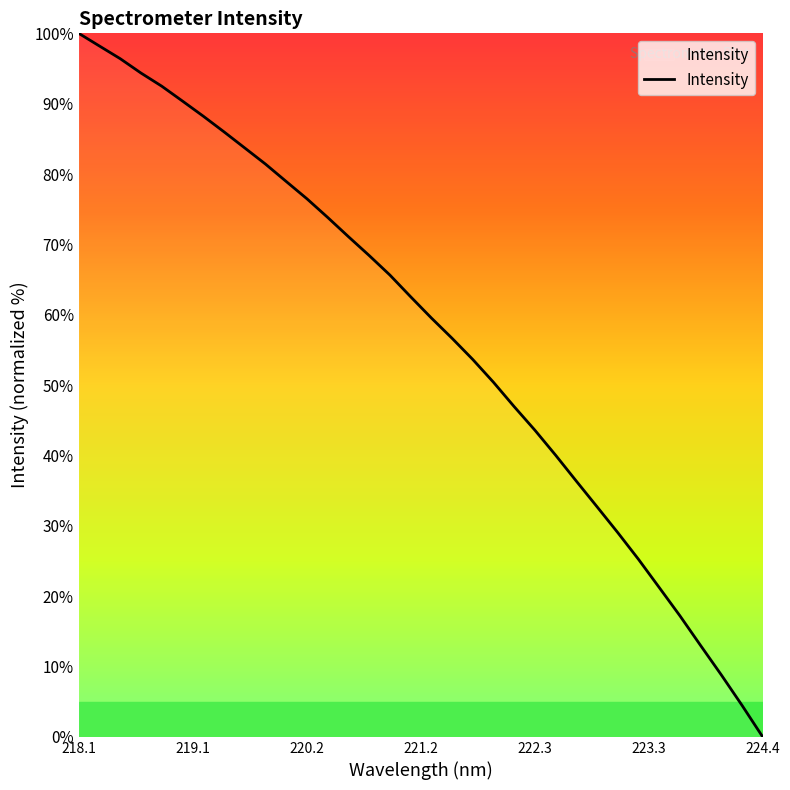

Reading left to right, what are all the values shown in this chart?

100.0	98.2	96.4	94.4	92.5	90.4	88.2	86.0	83.7	81.4	78.9	76.5	73.8	71.1	68.4	65.6	62.6	59.5	56.7	53.6	50.4	46.9	43.6	40.0	36.4	32.7	29.0	25.2	21.2	17.2	13.0	8.8	4.5	0.0